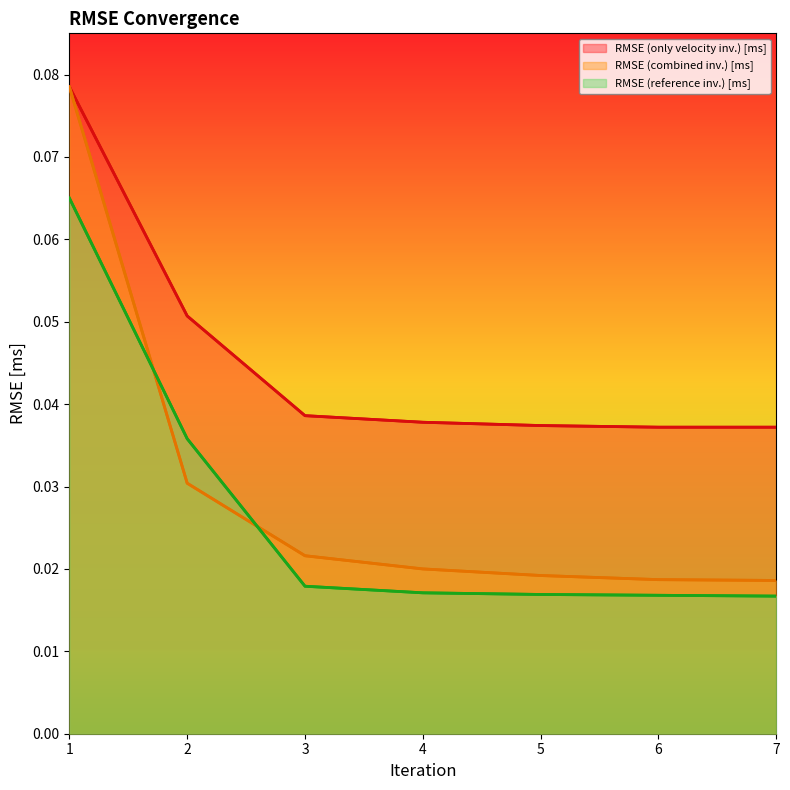

Reading left to right, list all the values displayed in this chart.

RMSE (only velocity inv.) [ms]: 1=0.1	2=0.1	3=0.0	4=0.0	5=0.0	6=0.0	7=0.0
RMSE (combined inv.) [ms]: 1=0.1	2=0.0	3=0.0	4=0.0	5=0.0	6=0.0	7=0.0
RMSE (reference inv.) [ms]: 1=0.1	2=0.0	3=0.0	4=0.0	5=0.0	6=0.0	7=0.0